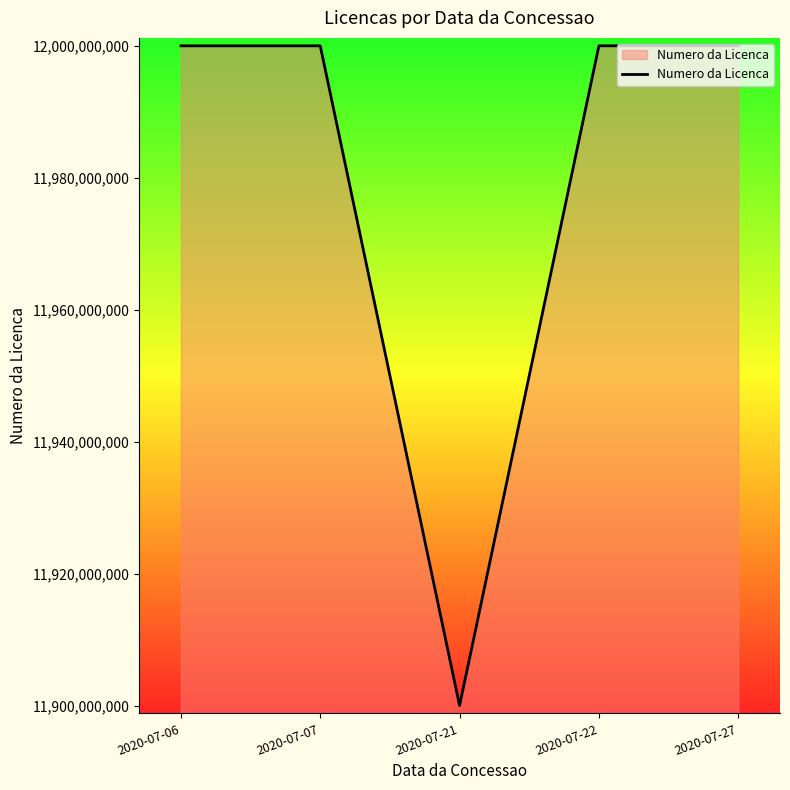

Count the number of categories in the chart.

5